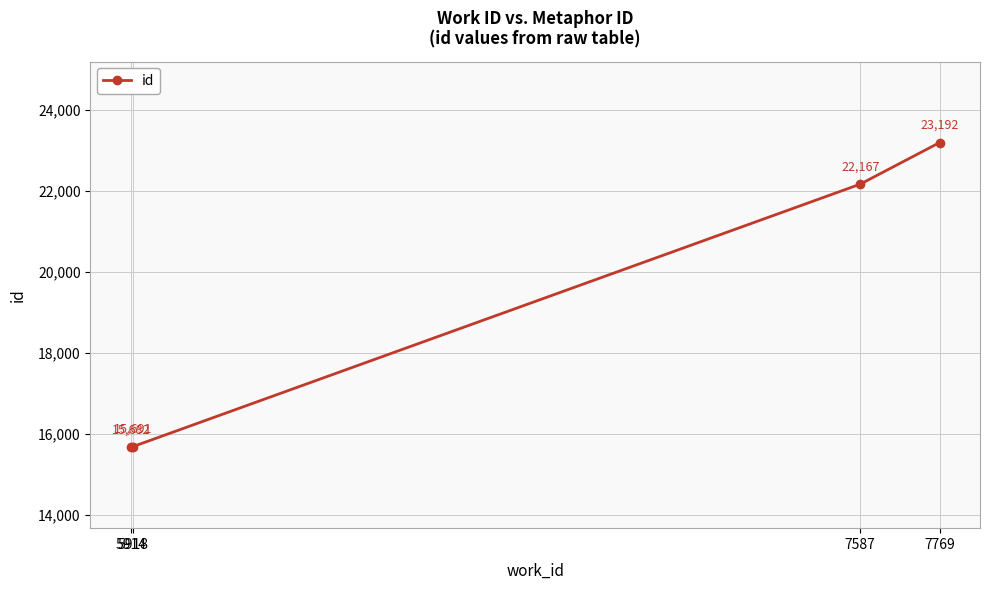

Does the chart have visible grid lines?

Yes